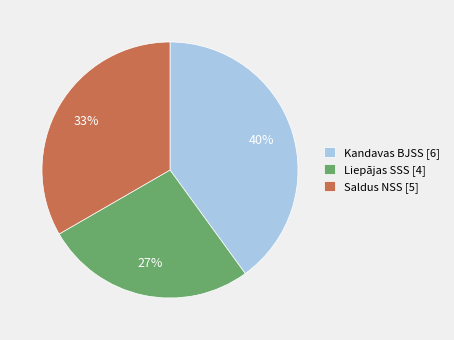

Count the number of slices in the pie.

3